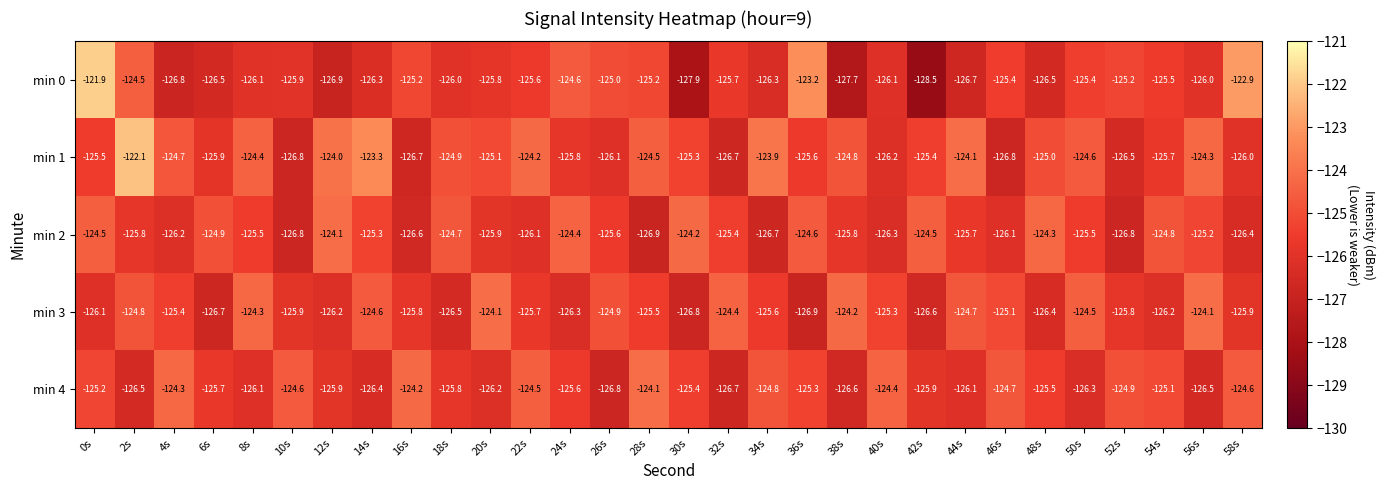

What is the difference between the highest and lowest values at 50s?

1.8